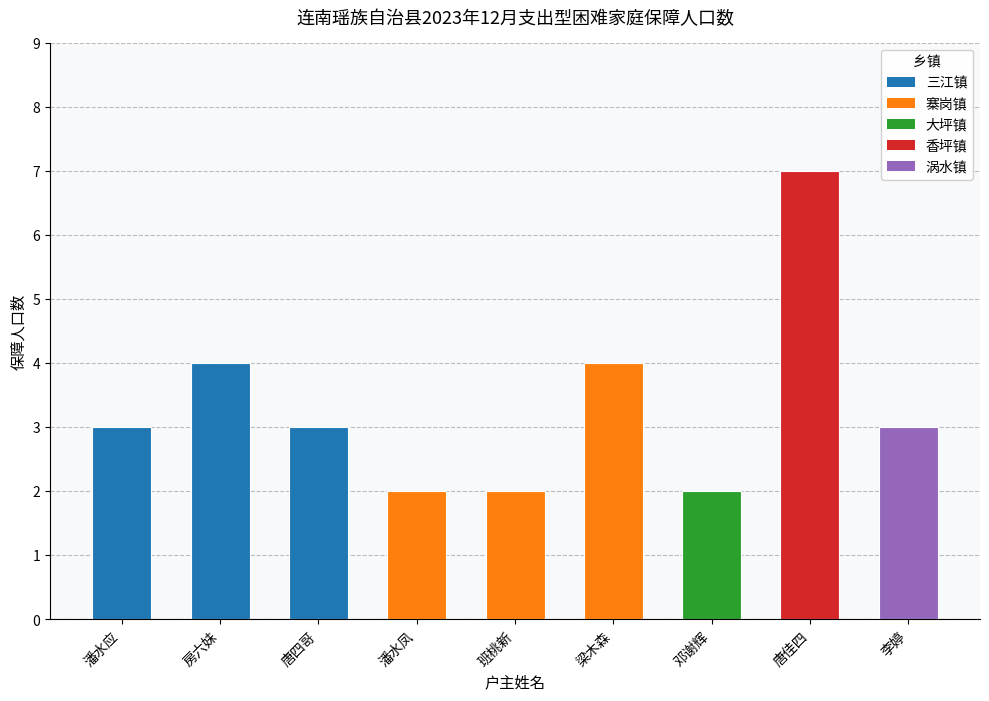

Approximately how many times larger is the value at 班桃新 compared to 李婷?

0.7